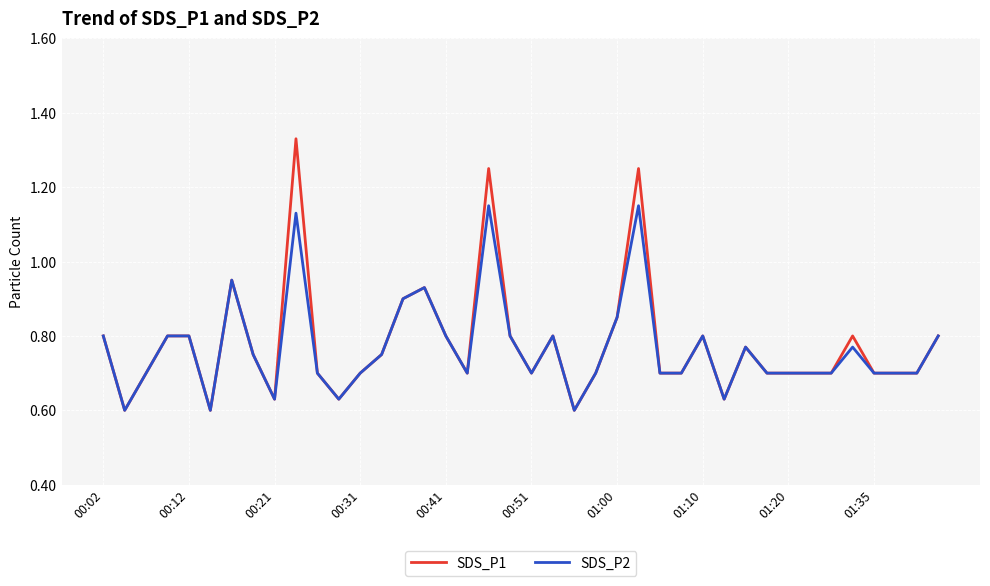

Rank the series by their maximum value, from lowest to highest.

SDS_P2, SDS_P1